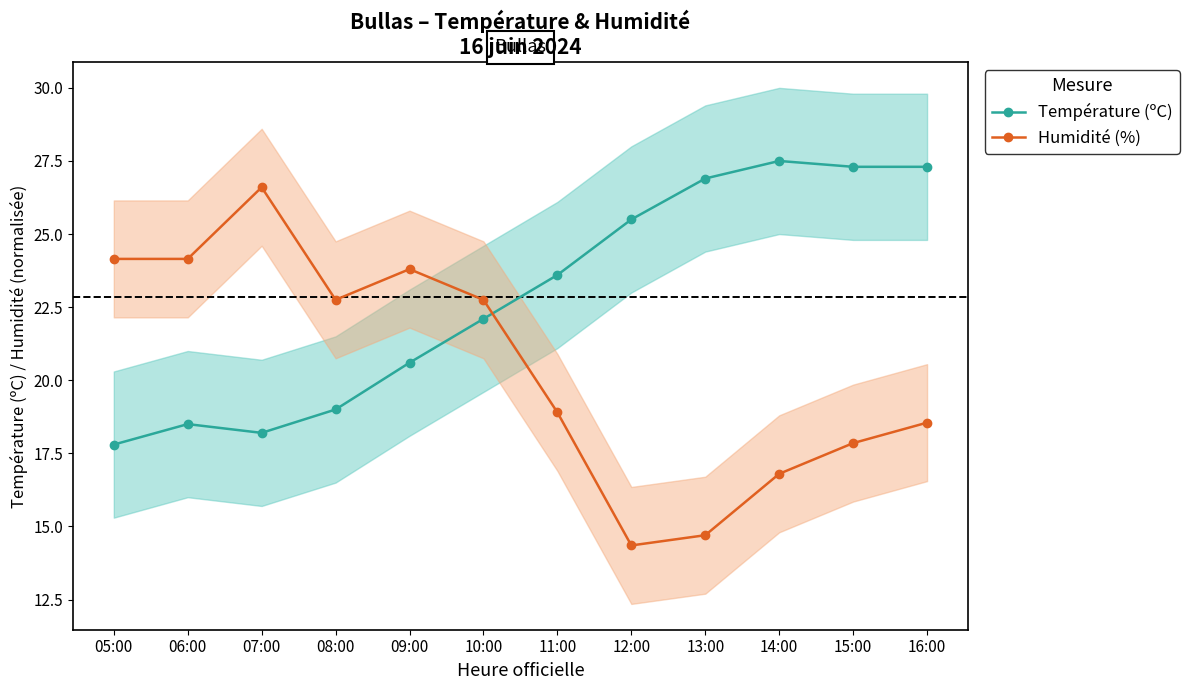

Where do Humidité (%) and Température (ºC) first cross each other?

10:00 and 11:00